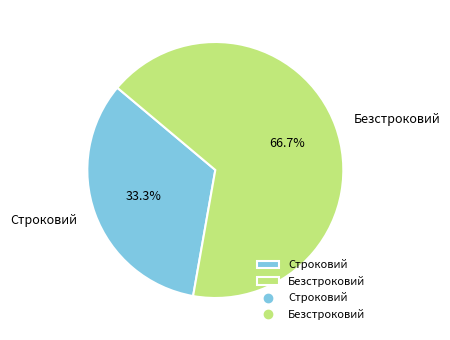

To the nearest percent, what percentage of the pie is Строковий?

33%